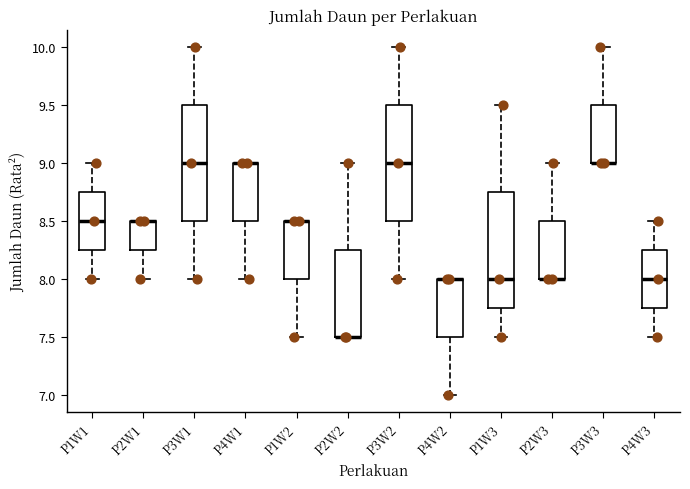

Reading left to right, transcribe this box plot: for each box, give where its median line is, the range the box spans, and where its two whiskers end, as read against the y-axis. The values are not printed on the chart, so give them approximately, as read against the axis.

P1W1: median 8.50, box 8.25 to 8.75, whiskers 8.00 to 9.00
P2W1: median 8.50 (drawn on the box's upper edge), box 8.25 to 8.50, whiskers 8.00 to 8.50
P3W1: median 9.00, box 8.50 to 9.50, whiskers 8.00 to 10.00
P4W1: median 9.00 (drawn on the box's upper edge), box 8.50 to 9.00, whiskers 8.00 to 9.00
P1W2: median 8.50 (drawn on the box's upper edge), box 8.00 to 8.50, whiskers 7.50 to 8.50
P2W2: median 7.50 (drawn on the box's lower edge), box 7.50 to 8.25, whiskers 7.50 to 9.00
P3W2: median 9.00, box 8.50 to 9.50, whiskers 8.00 to 10.00
P4W2: median 8.00 (drawn on the box's upper edge), box 7.50 to 8.00, whiskers 7.00 to 8.00
P1W3: median 8.00, box 7.75 to 8.75, whiskers 7.50 to 9.50
P2W3: median 8.00 (drawn on the box's lower edge), box 8.00 to 8.50, whiskers 8.00 to 9.00
P3W3: median 9.00 (drawn on the box's lower edge), box 9.00 to 9.50, whiskers 9.00 to 10.00
P4W3: median 8.00, box 7.75 to 8.25, whiskers 7.50 to 8.50